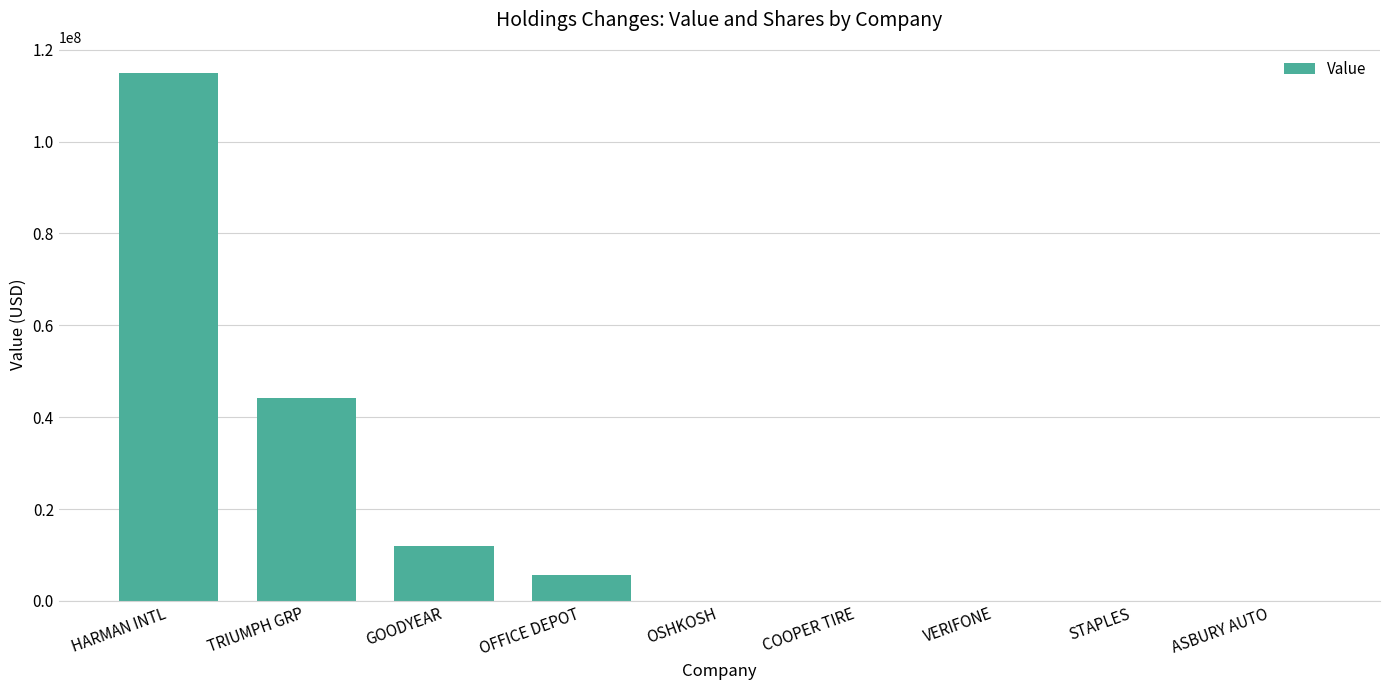

The chart shows a value of 0 at OSHKOSH. True or false?

True